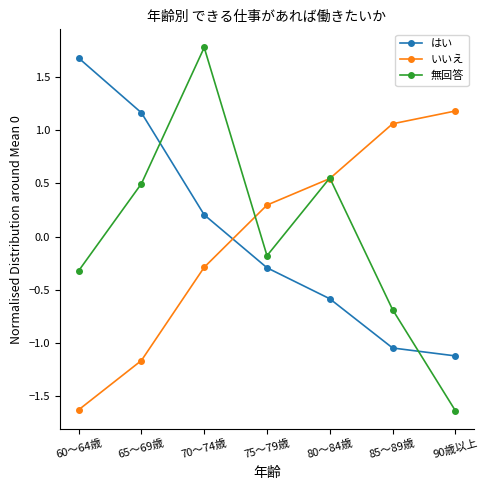

Is the value of はい at 85～89歳 greater than the value of 無回答 at 70～74歳?

No